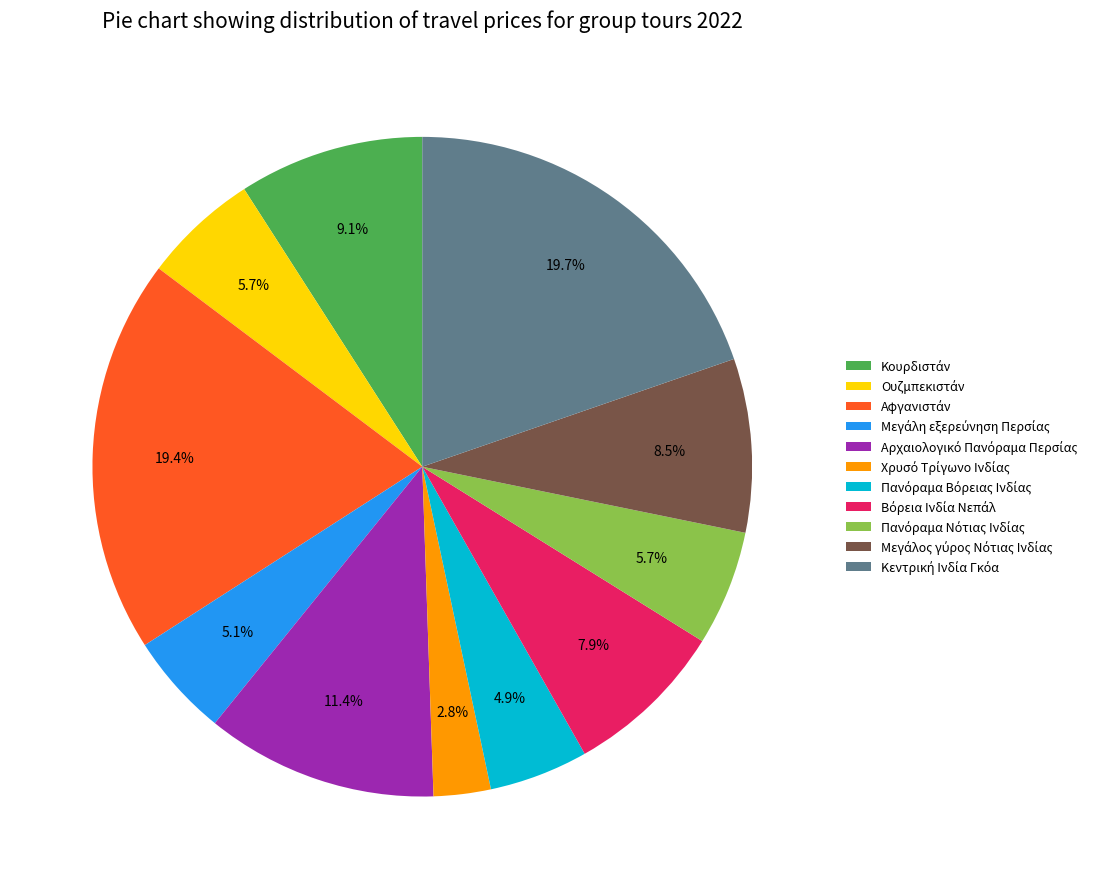

Is there any slice that represents more than half of the pie?

No